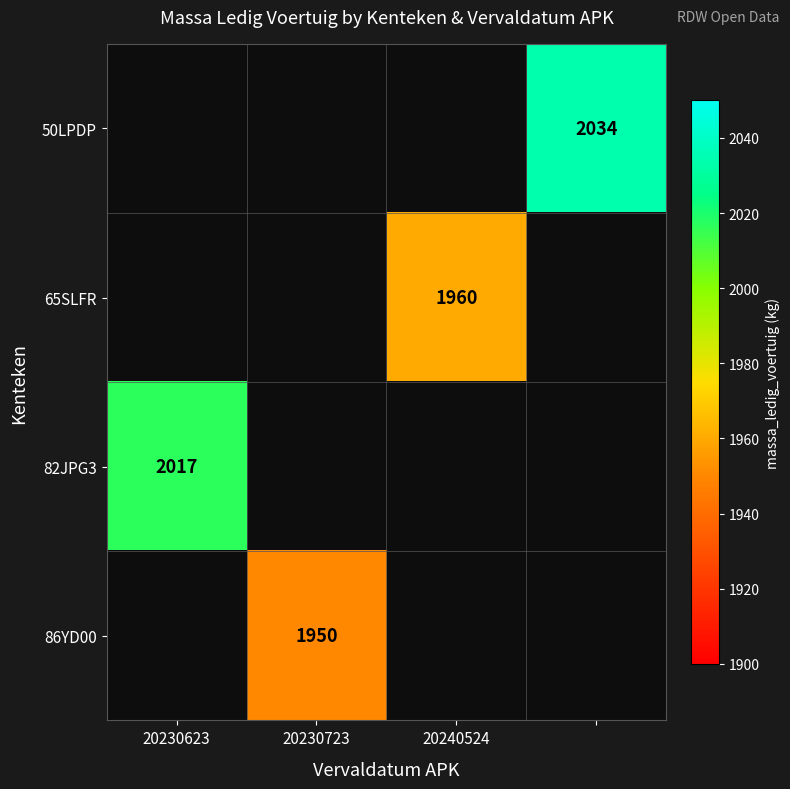

At which category does the chart reach its minimum across all series?

20230723